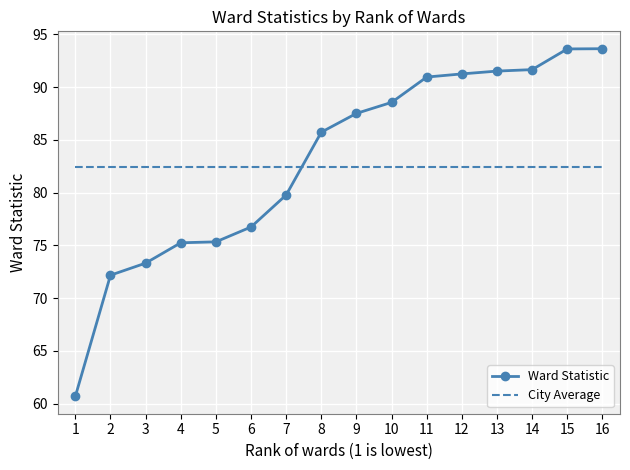

What is the greatest value displayed?

93.6